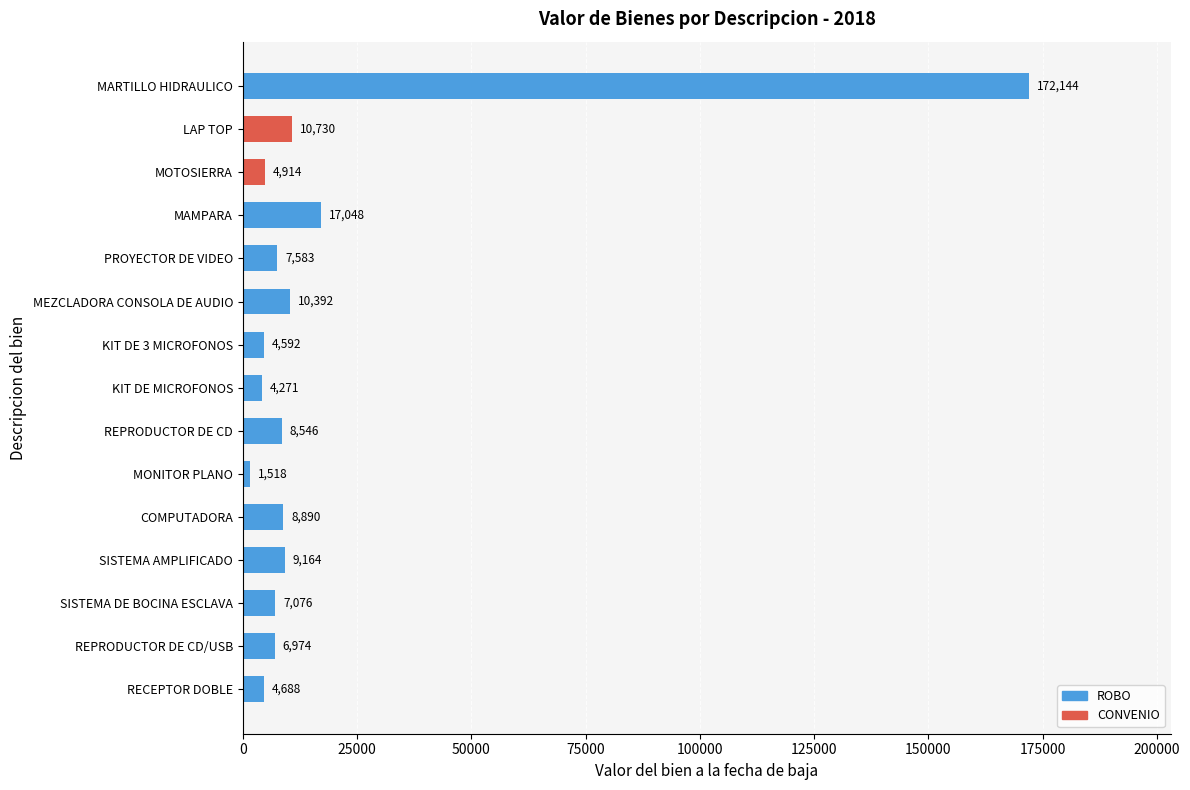

What is the difference between the maximum and minimum values?

170626.0